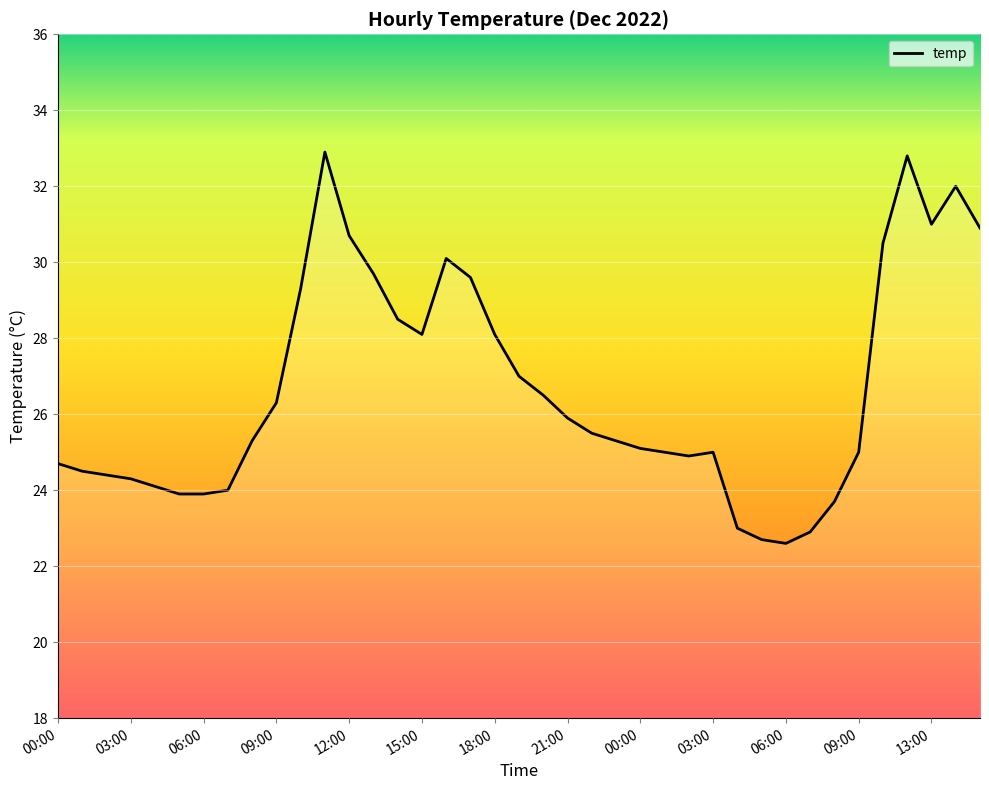

What is the smallest value displayed?

22.6